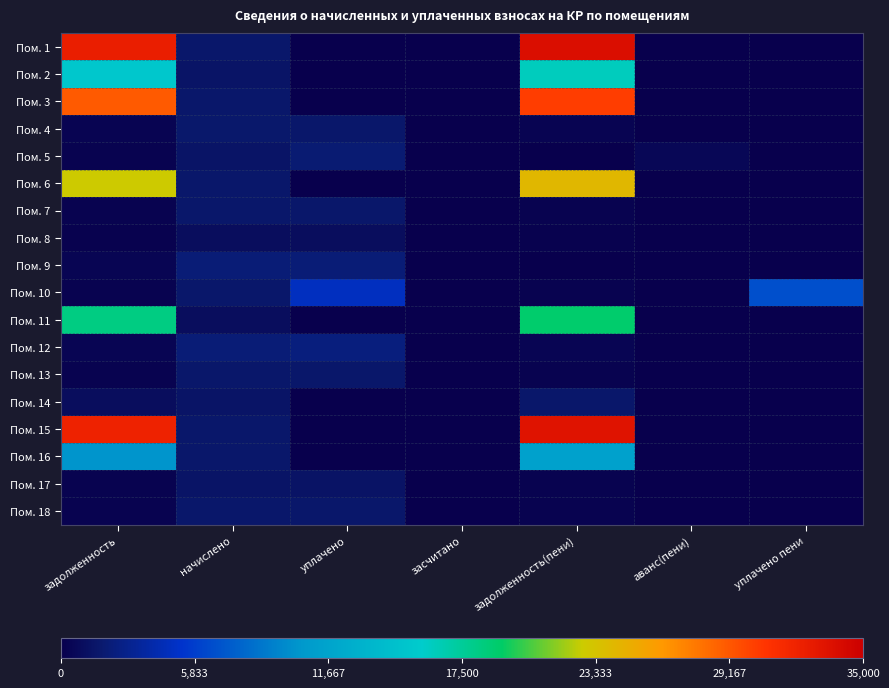

What is the lowest value of the Пом. 15 series?

1585.9